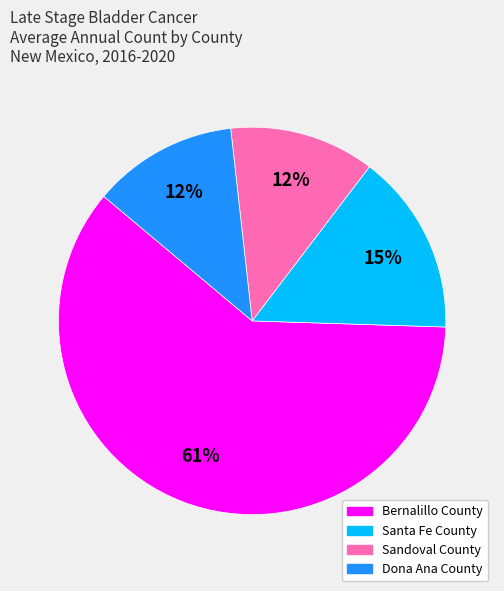

What percentage is the Dona Ana County slice, to the nearest percent?

12%